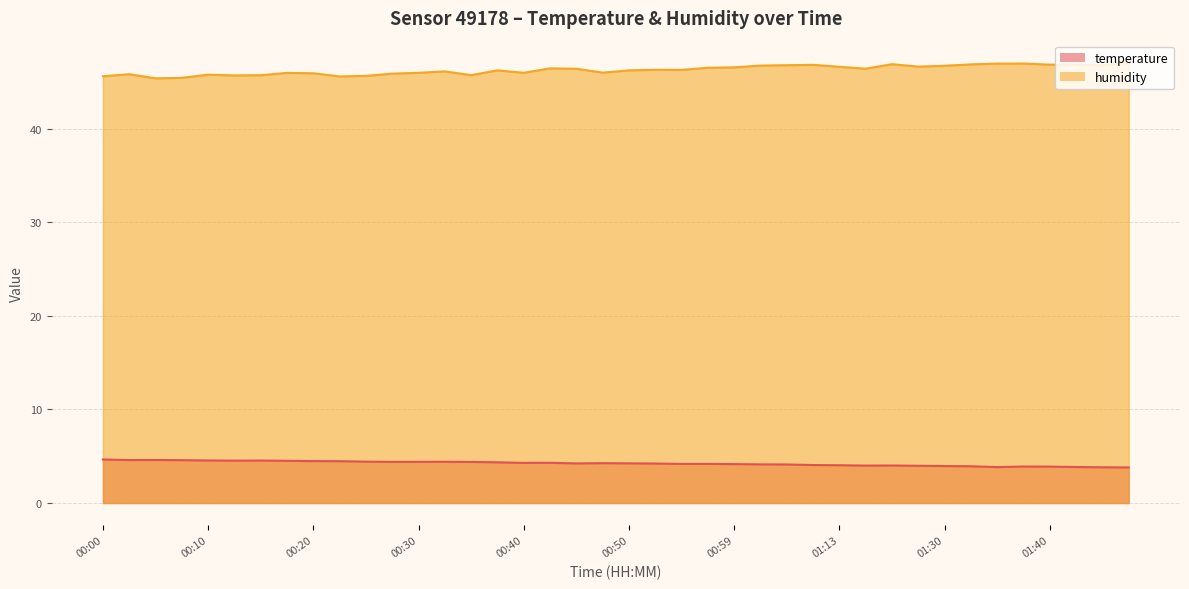

Which category has the lowest value across all series?

01:47